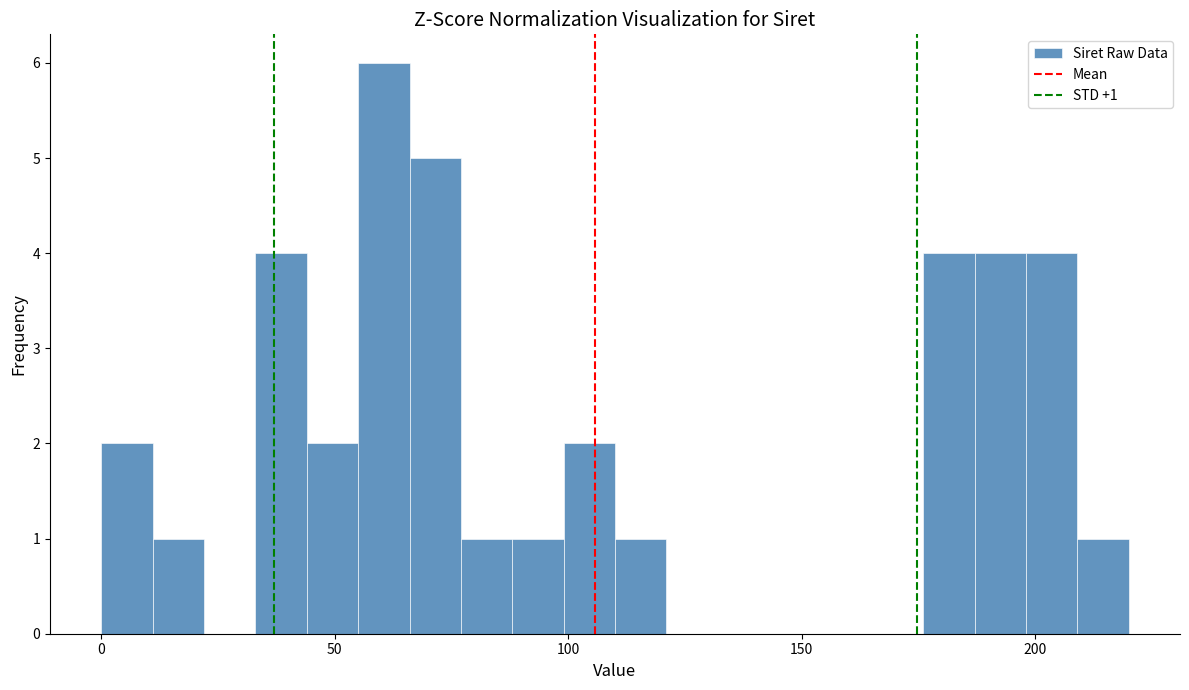

Read against the x-axis, roughly where is the centre of the tallest bar?

60